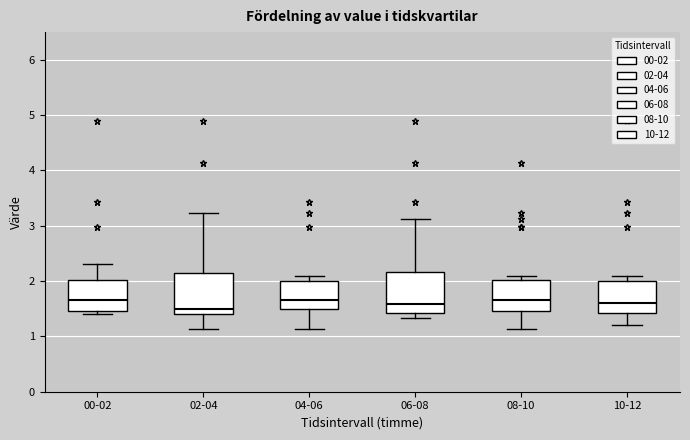

Reading left to right, transcribe this box plot: for each box, give where its median line is, the range the box spans, and where its two whiskers end, as read against the y-axis. The values are not printed on the chart, so give them approximately, as read against the axis.

00-02: median 1.7, box 1.5 to 2.0, whiskers 1.4 to 2.3
02-04: median 1.5, box 1.4 to 2.2, whiskers 1.1 to 3.2
04-06: median 1.7, box 1.5 to 2.0, whiskers 1.1 to 2.1
06-08: median 1.6, box 1.4 to 2.2, whiskers 1.3 to 3.1
08-10: median 1.7, box 1.5 to 2.0, whiskers 1.1 to 2.1
10-12: median 1.6, box 1.4 to 2.0, whiskers 1.2 to 2.1